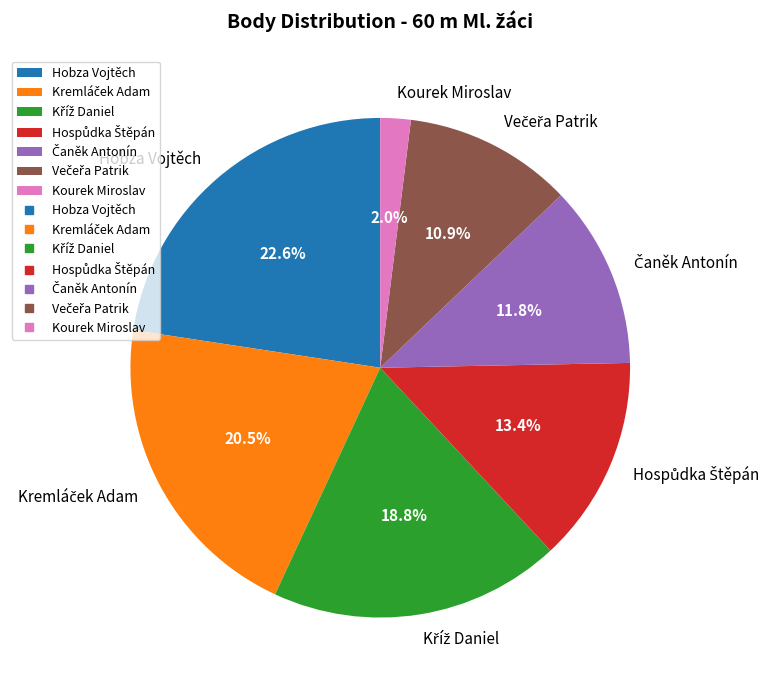

Which category has the smallest portion of the pie?

Kourek Miroslav